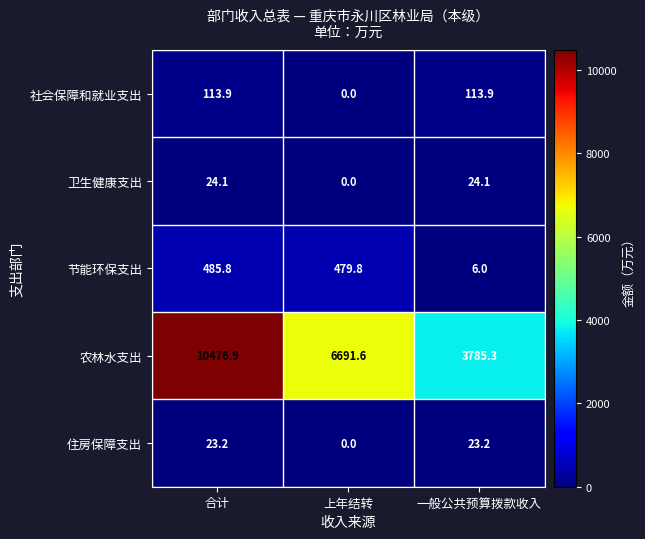

How many values in the 社会保障和就业支出 series are below 113?

1